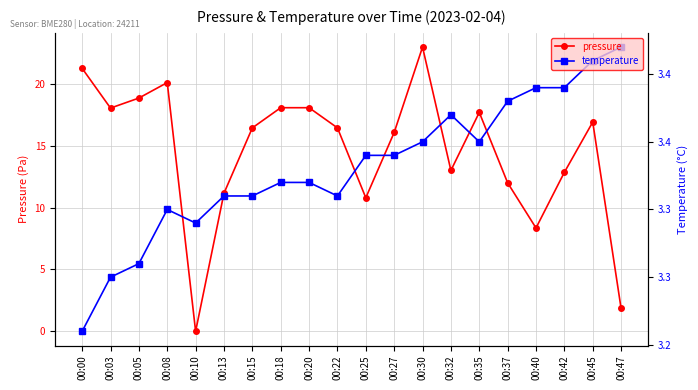

In temperature, how many points are higher than both neighbors (excluding endpoints)?

2